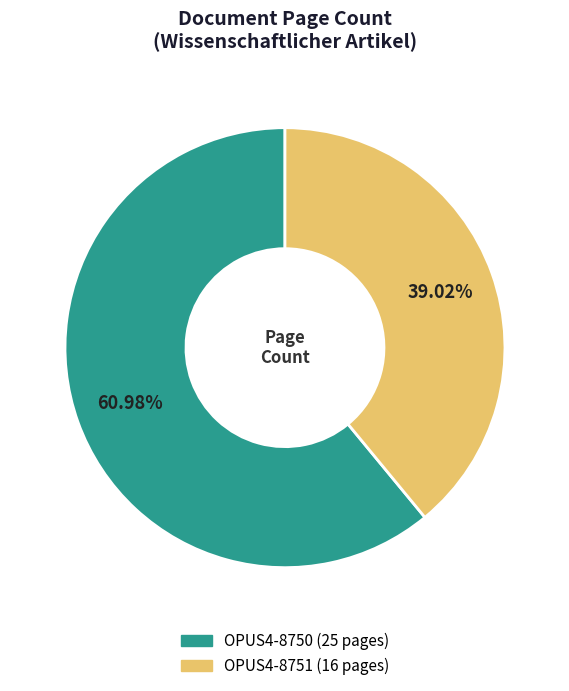

How many slices are in this pie chart?

2